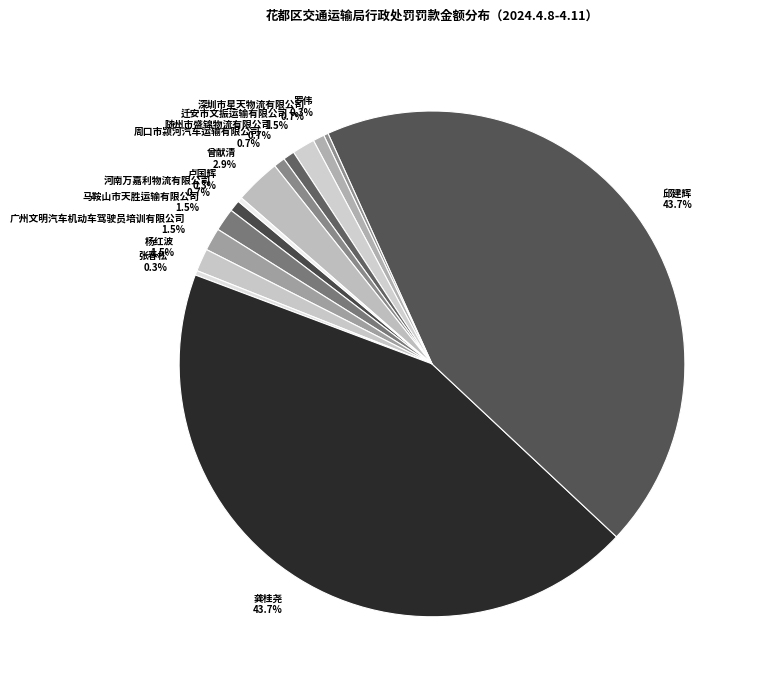

Combined, what portion of the pie is 随州市盛锦物流有限公司 and 杨红波?

2.2%